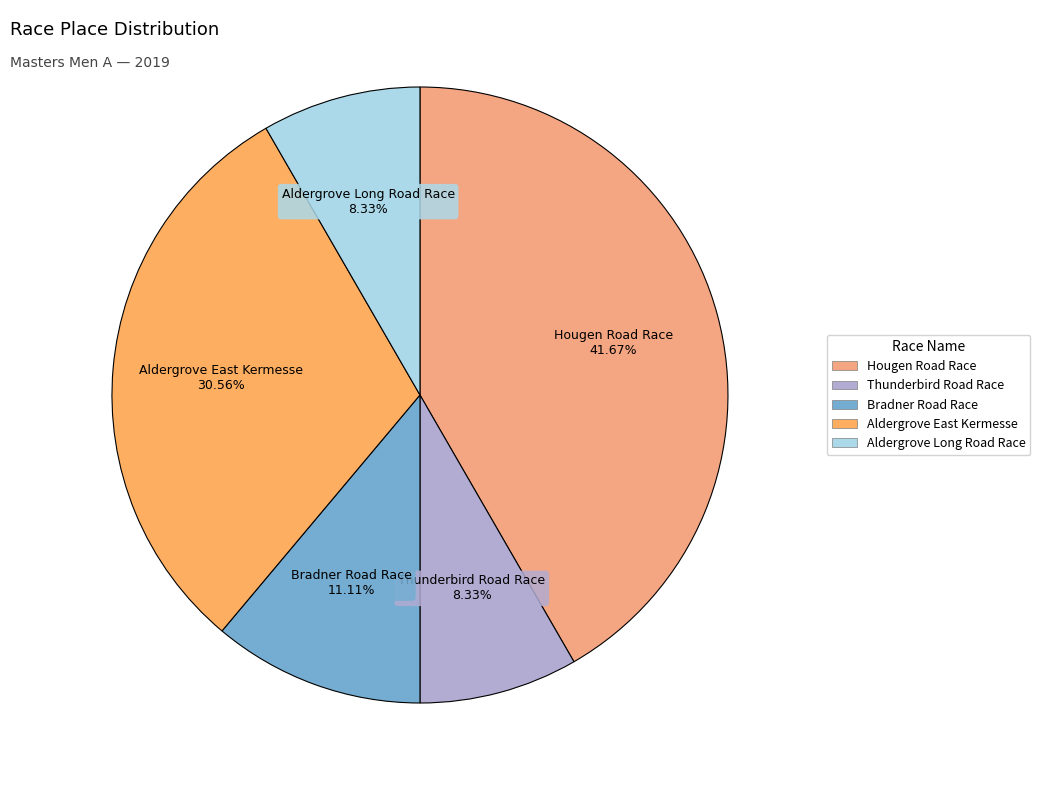

What portion of the pie excludes Thunderbird Road Race?

91.7%